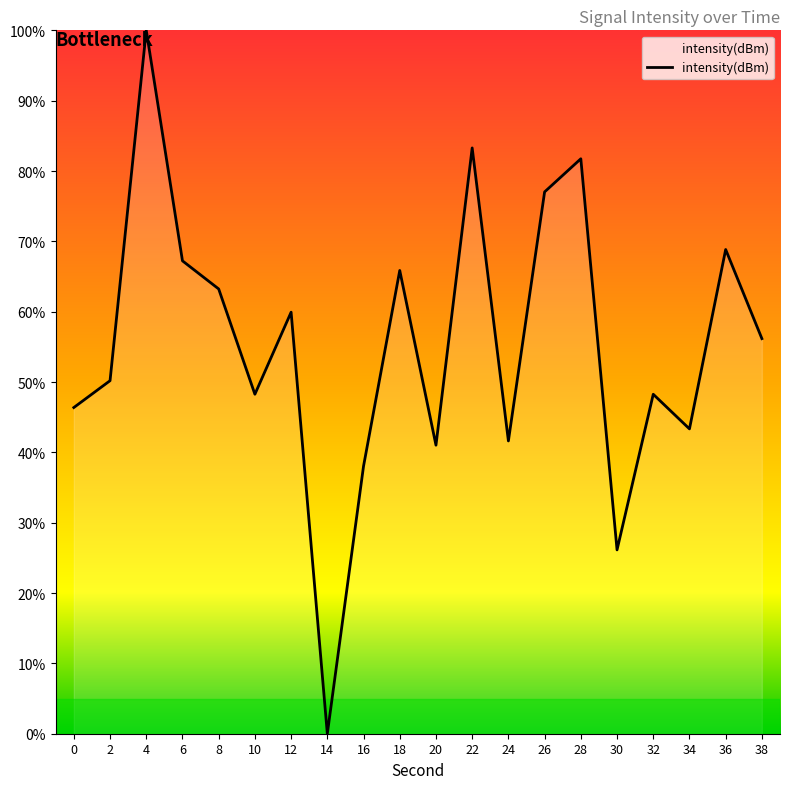

The chart shows a value of 26.1 at 30. True or false?

True